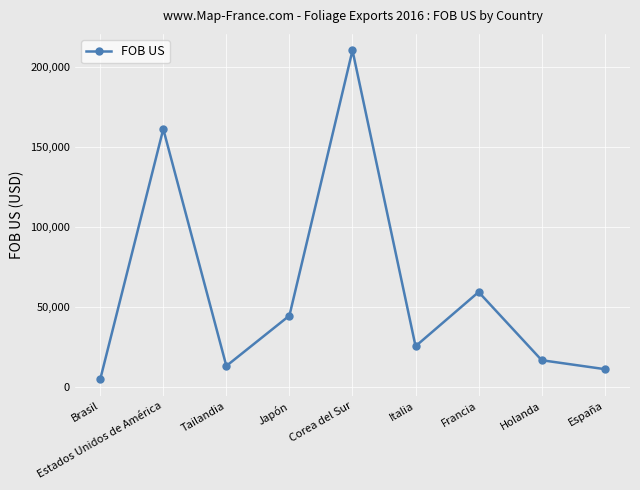

How many interior local peaks (higher than both neighbors) does the data have?

3